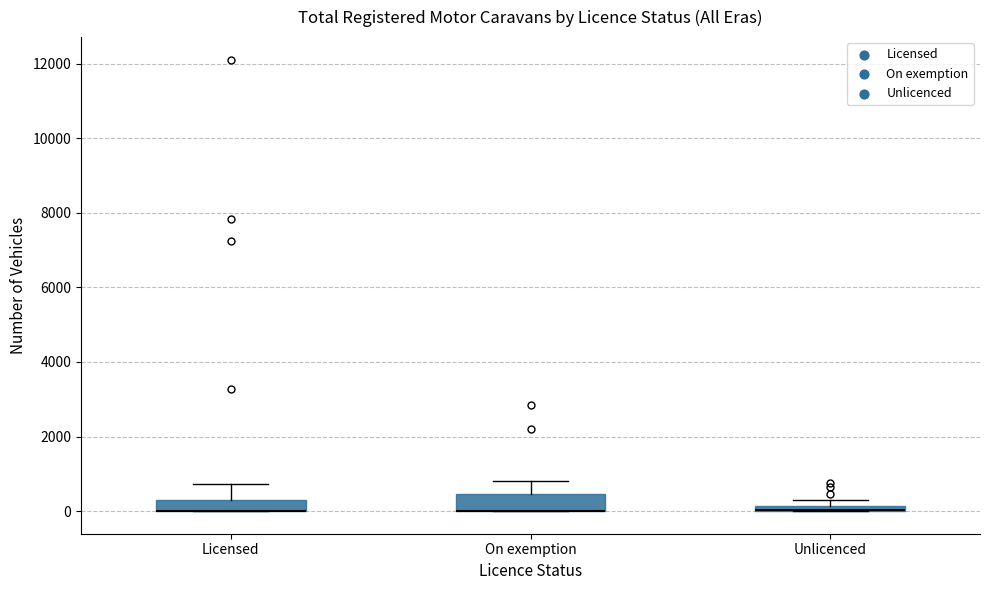

Where does the upper whisker of the box for Licensed end on the y-axis? The values are not printed on the chart, so give them approximately, as read against the axis.

800